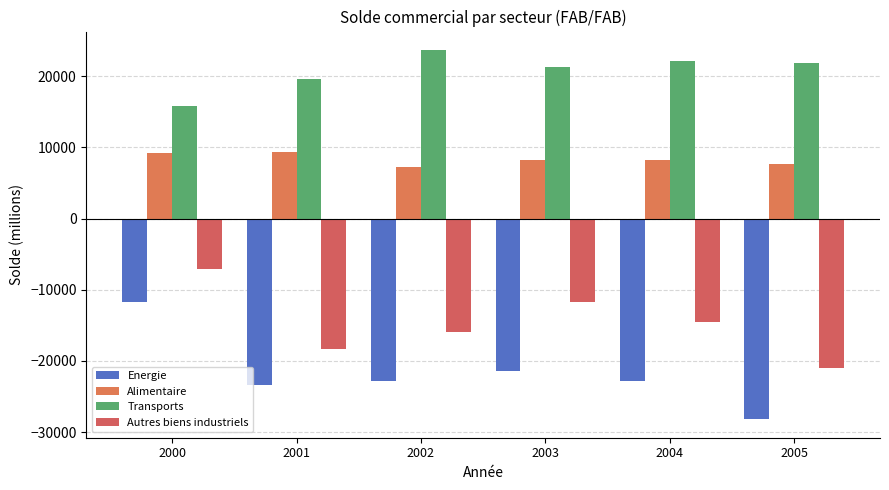

What is the sum of the Energie values at 2001 and 2003?

-44755.5